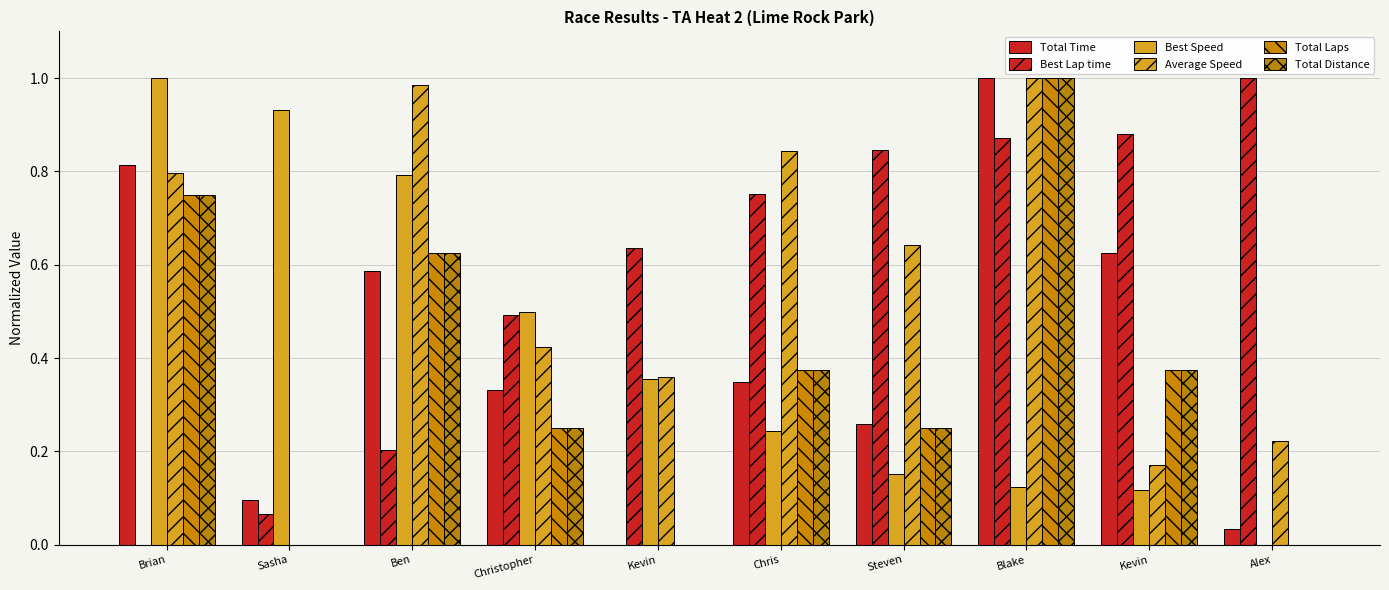

Count the number of categories in the chart.

10